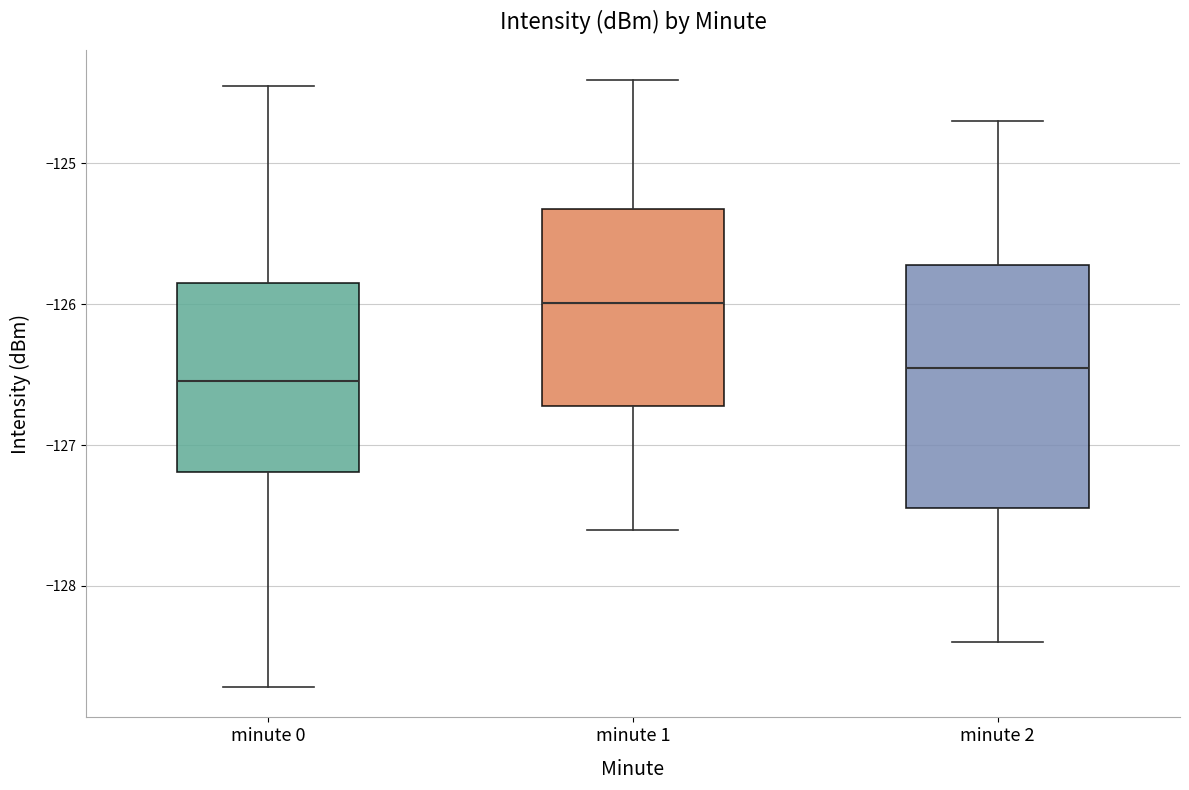

Reading left to right, read every box against the y-axis: the position of its median line, the range the box covers, and the ends of its whiskers. The values are not printed on the chart, so give them approximately, as read against the axis.

minute 0: median -126.5, box -127.2 to -125.9, whiskers -128.7 to -124.4
minute 1: median -126.0, box -126.7 to -125.3, whiskers -127.6 to -124.4
minute 2: median -126.4, box -127.4 to -125.7, whiskers -128.4 to -124.7